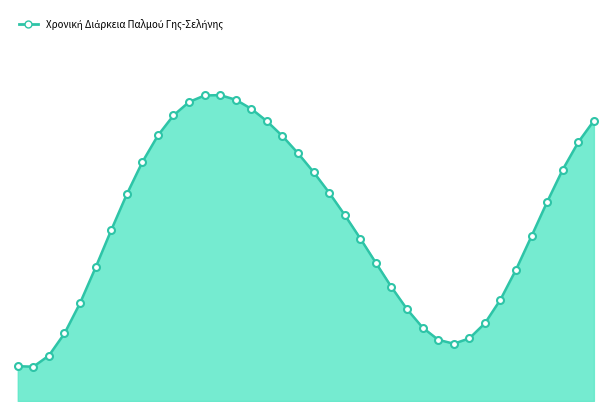

At which category does the data reach its first local valley?

2022-01-02